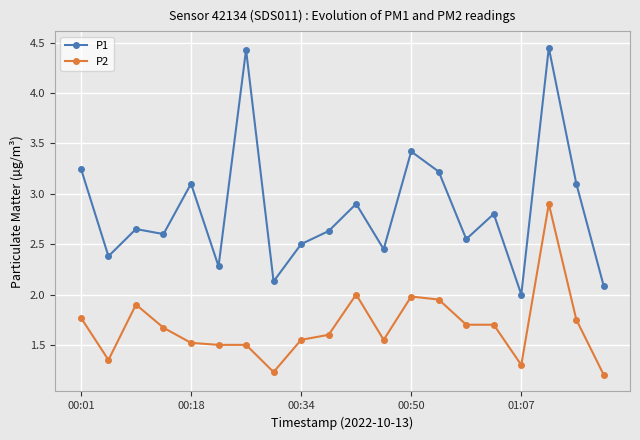

What is the sum of all P2 values?

33.6